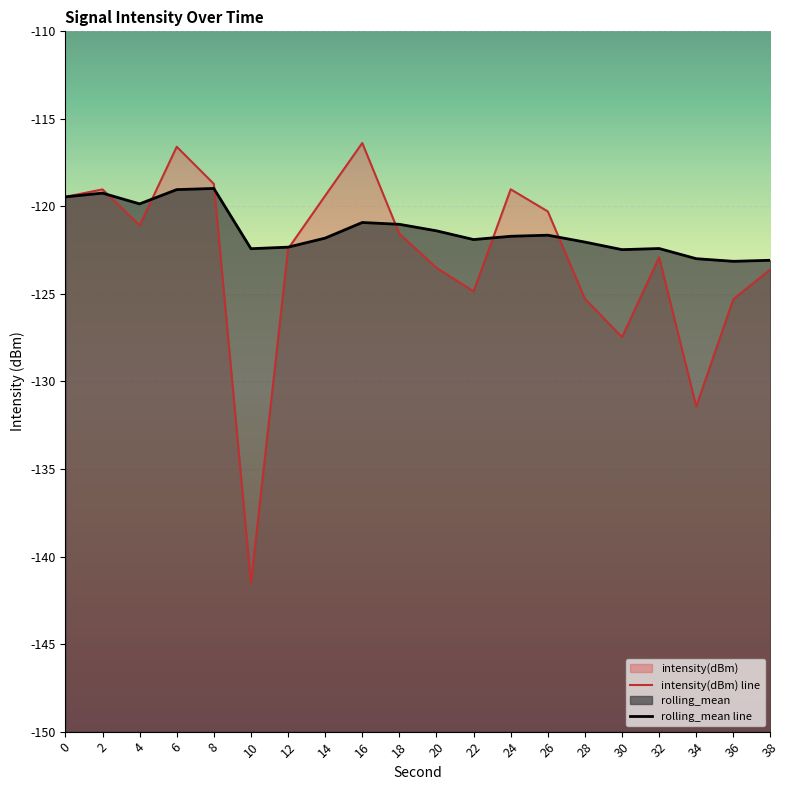

Reading left to right, transcribe all the data shown in this chart.

intensity(dBm) line: 0=-119.5	2=-119.0	4=-121.1	6=-116.6	8=-118.7	10=-141.5	12=-122.4	14=-119.4	16=-116.4	18=-121.6	20=-123.5	22=-124.9	24=-119.0	26=-120.3	28=-125.3	30=-127.5	32=-122.9	34=-131.4	36=-125.3	38=-123.6
rolling_mean line: 0=-119.5	2=-119.2	4=-119.9	6=-119.0	8=-119.0	10=-122.4	12=-122.3	14=-121.8	16=-120.9	18=-121.0	20=-121.4	22=-121.9	24=-121.7	26=-121.6	28=-122.0	30=-122.5	32=-122.4	34=-123.0	36=-123.1	38=-123.1